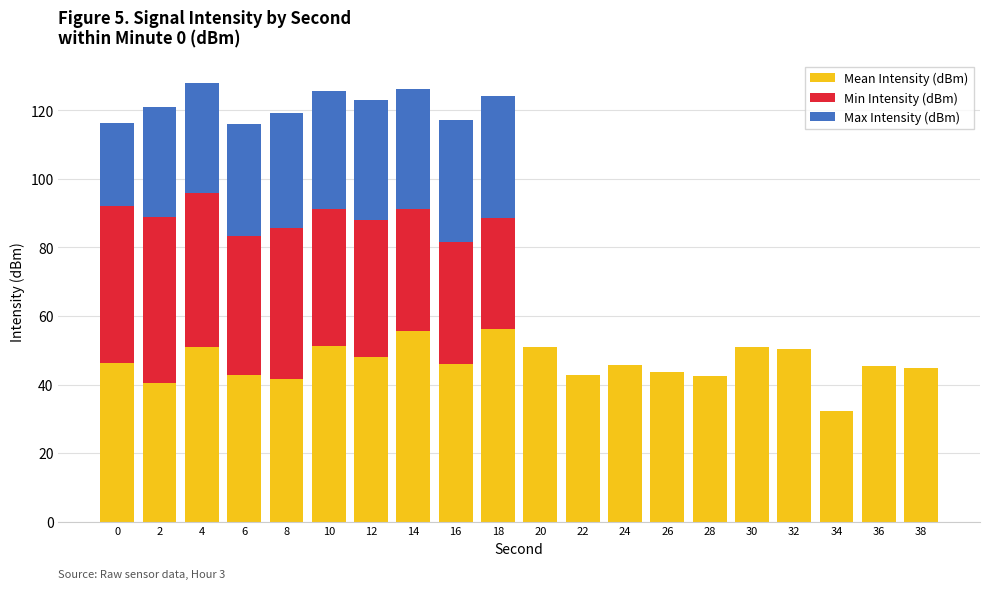

What is the average value of the Min Intensity (dBm) series?

20.4